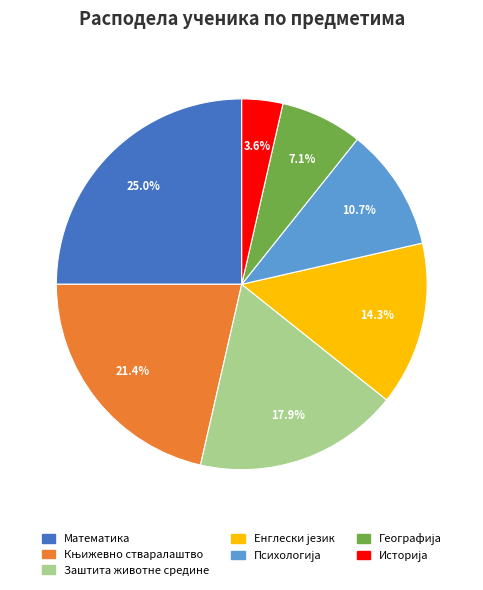

Is there any slice that represents more than half of the pie?

No